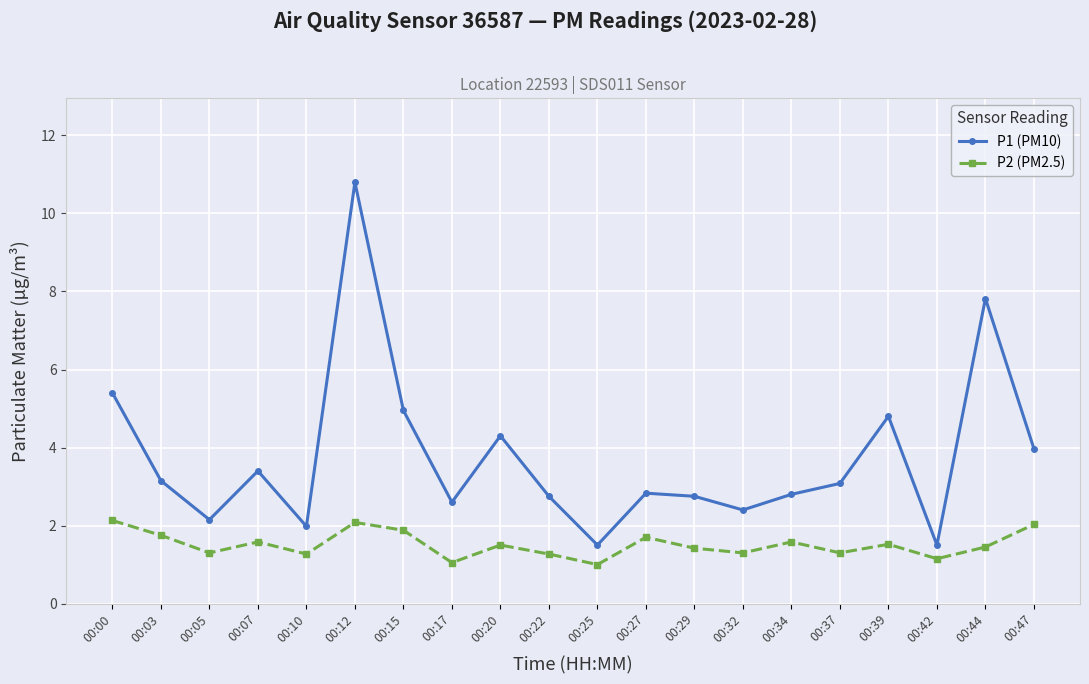

Between 00:07 and 00:42, which series saw the biggest shift?

P1 (PM10)